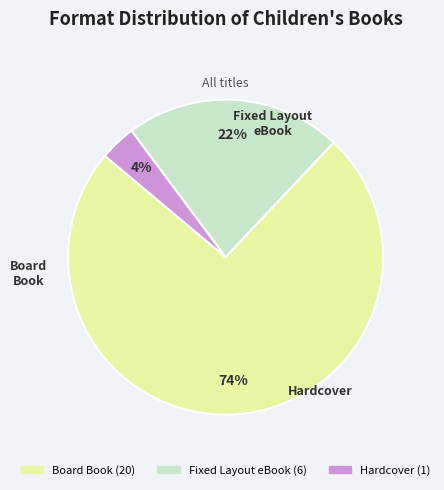

Is Fixed Layout eBook the majority of the pie?

No